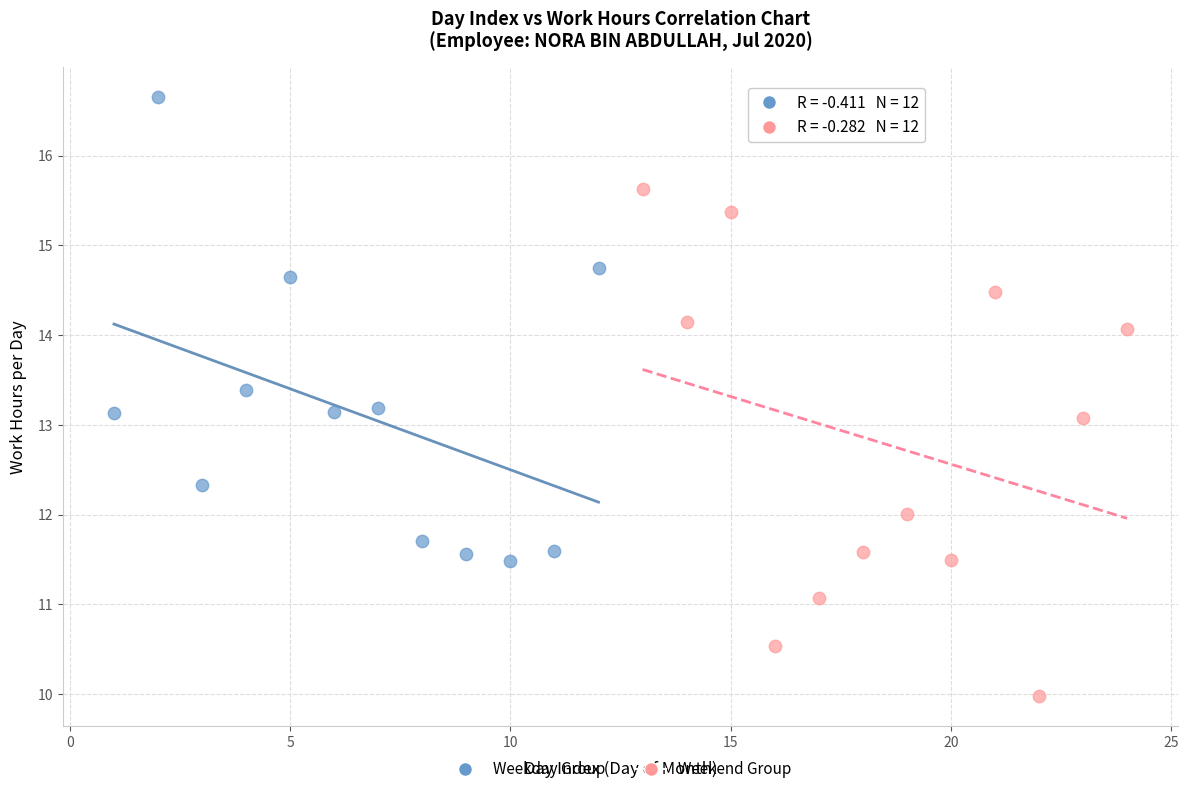

Which series reaches the minimum Y coordinate?

Weekend Group